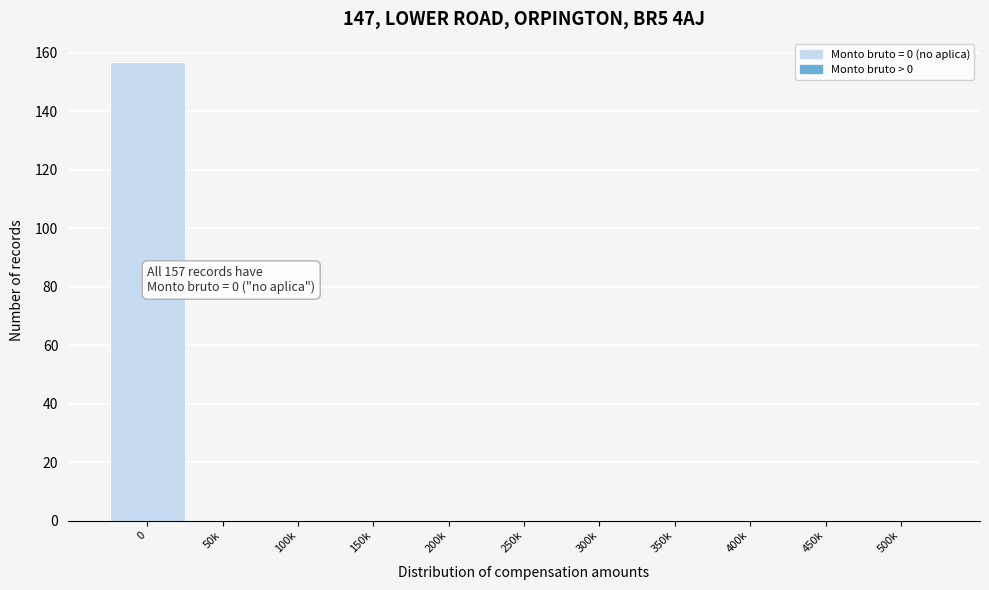

Reading right to left, what are all the values shown in this chart?

500k=0	450k=0	400k=0	350k=0	300k=0	250k=0	200k=0	150k=0	100k=0	50k=0	0=157